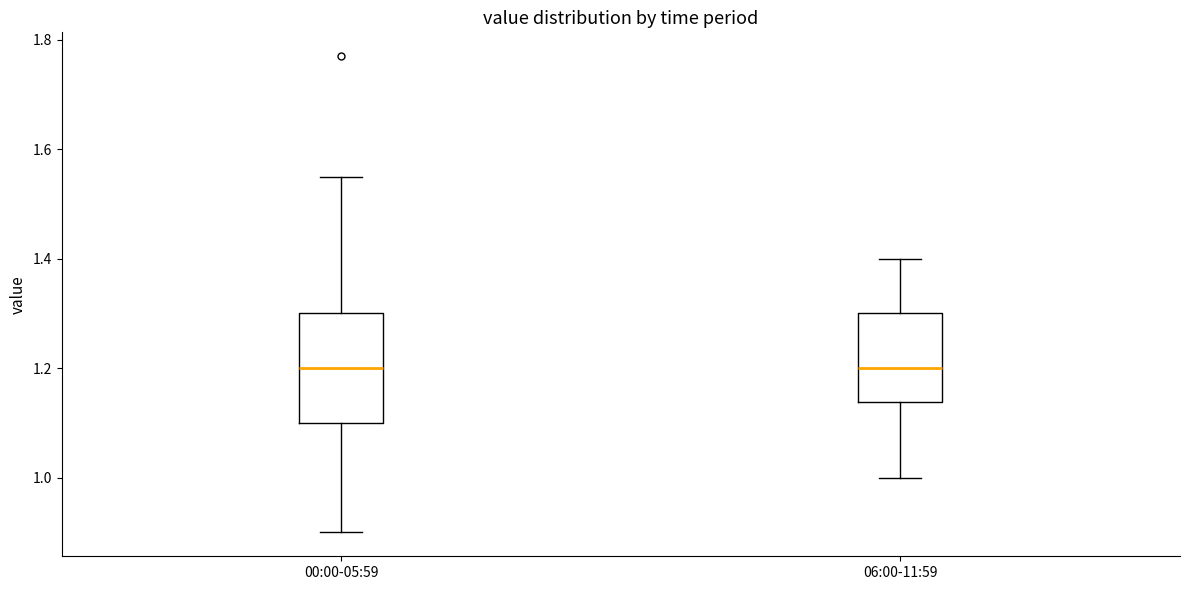

Comparing the boxes themselves (not the whiskers), which one is the tallest?

00:00-05:59